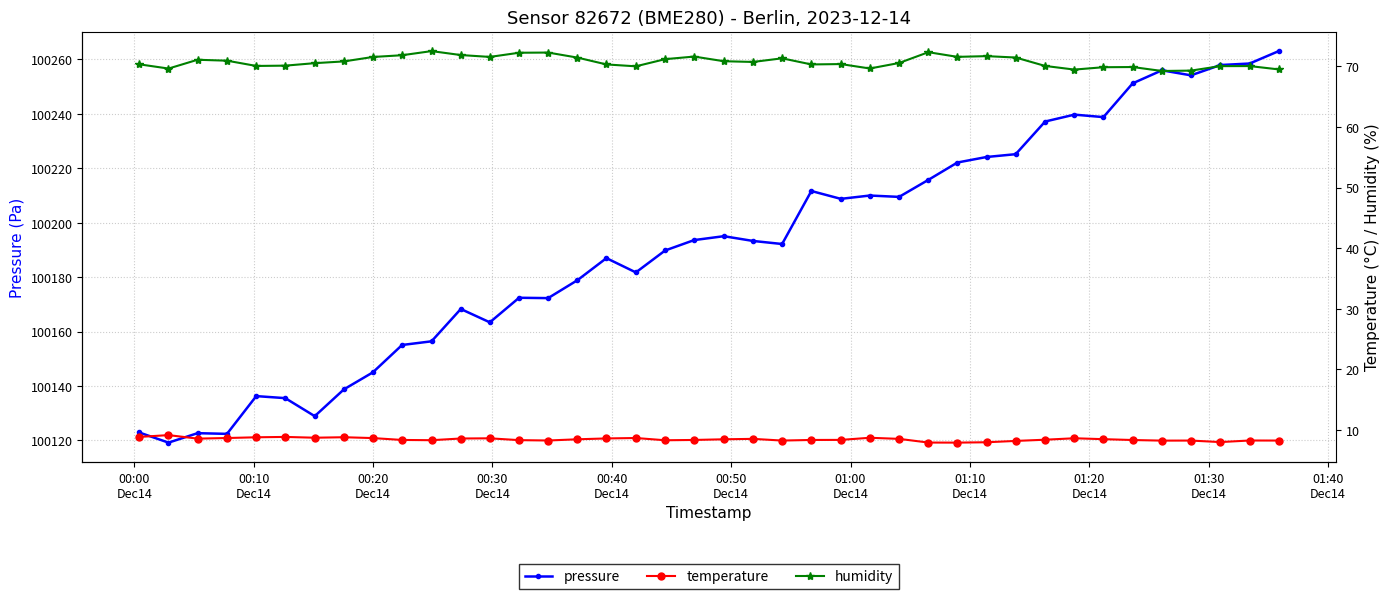

What is the lowest value of the pressure series?

100119.2